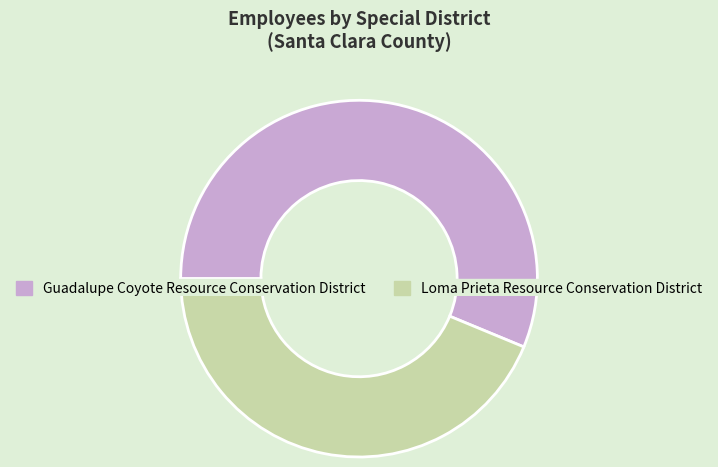

How much of the chart is everything except Loma Prieta Resource Conservation District?

56.2%